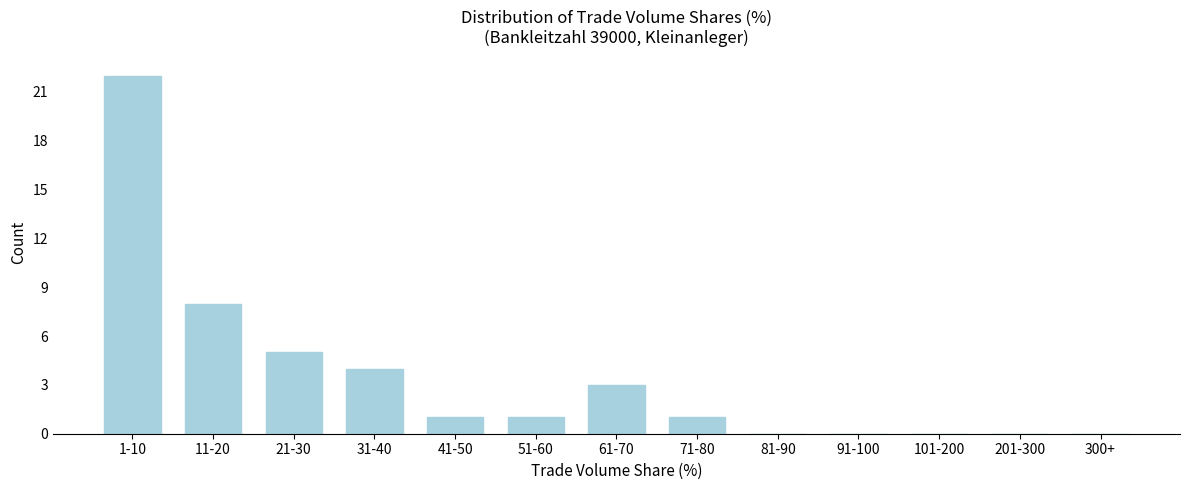

Reading left to right, what are all the values shown in this chart?

1-10=22	11-20=8	21-30=5	31-40=4	41-50=1	51-60=1	61-70=3	71-80=1	81-90=0	91-100=0	101-200=0	201-300=0	300+=0